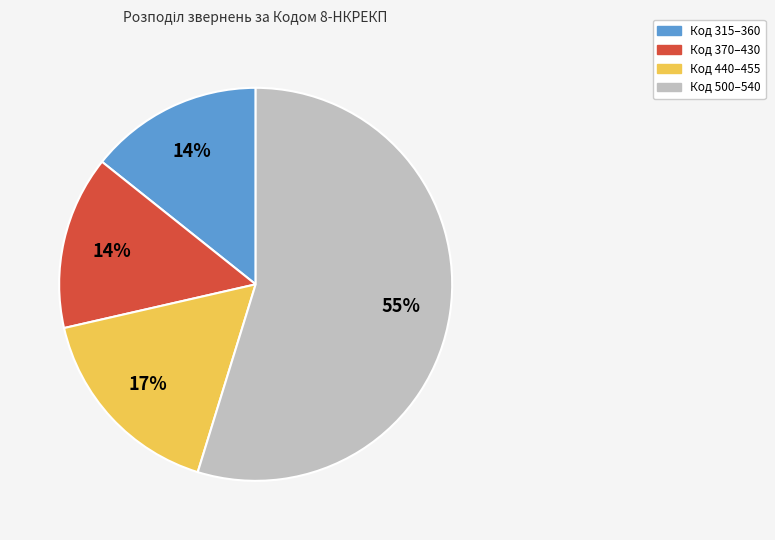

True or false: Код 440–455 accounts for 27% of the total.

False